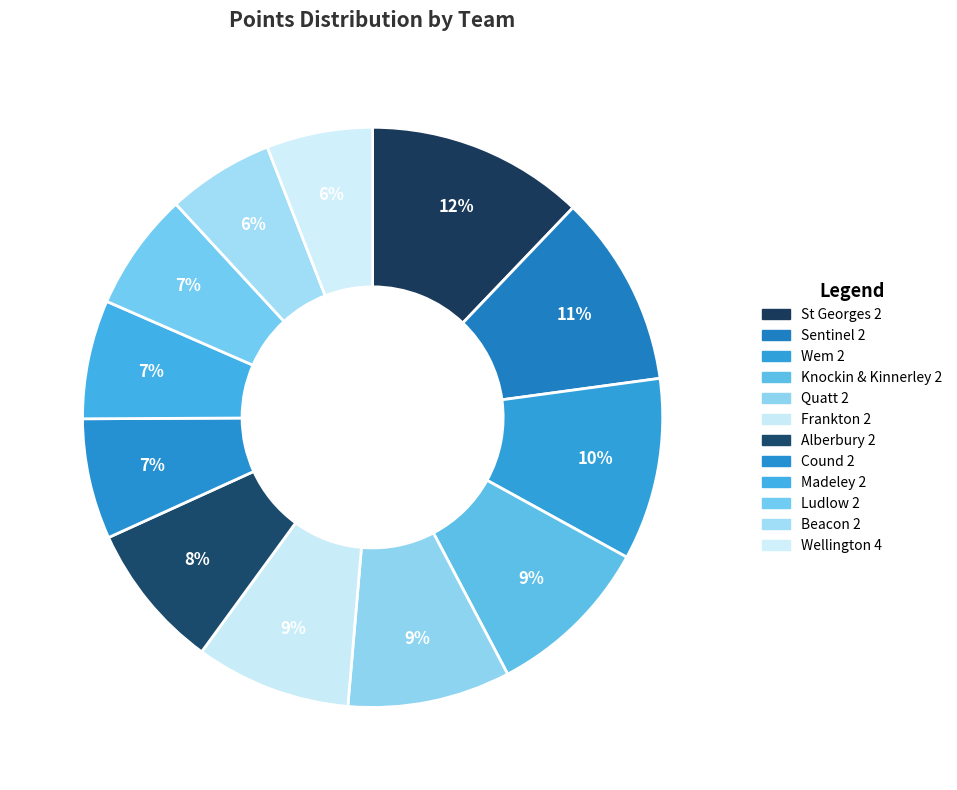

To the nearest percent, what is the combined percentage of St Georges 2 and Wellington 4?

18%